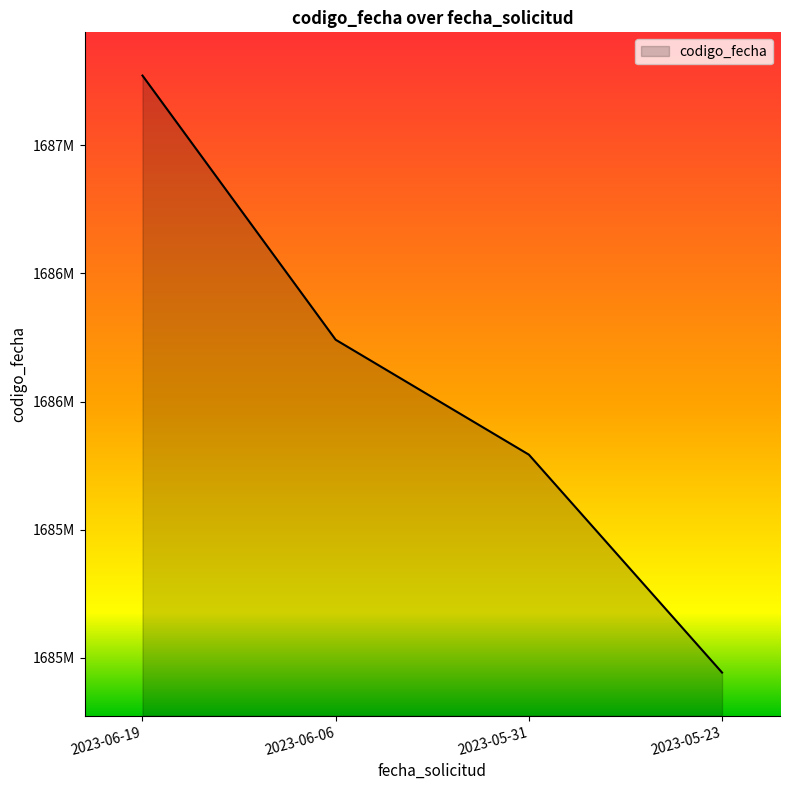

Approximately how many times larger is the value at 2023-05-31 compared to 2023-06-19?

1.0